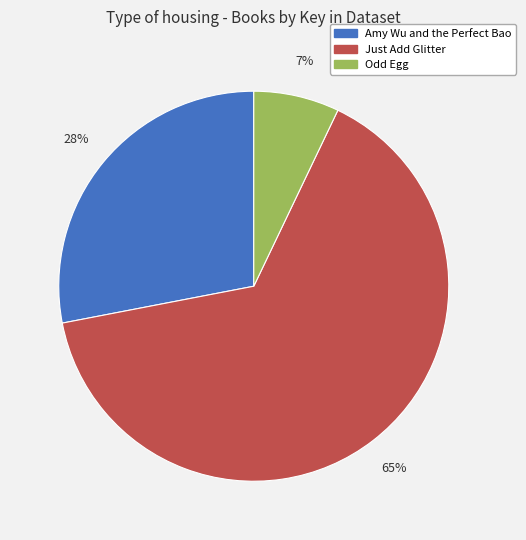

Rank the categories by value from highest to lowest.

Just Add Glitter, Amy Wu and the Perfect Bao, Odd Egg